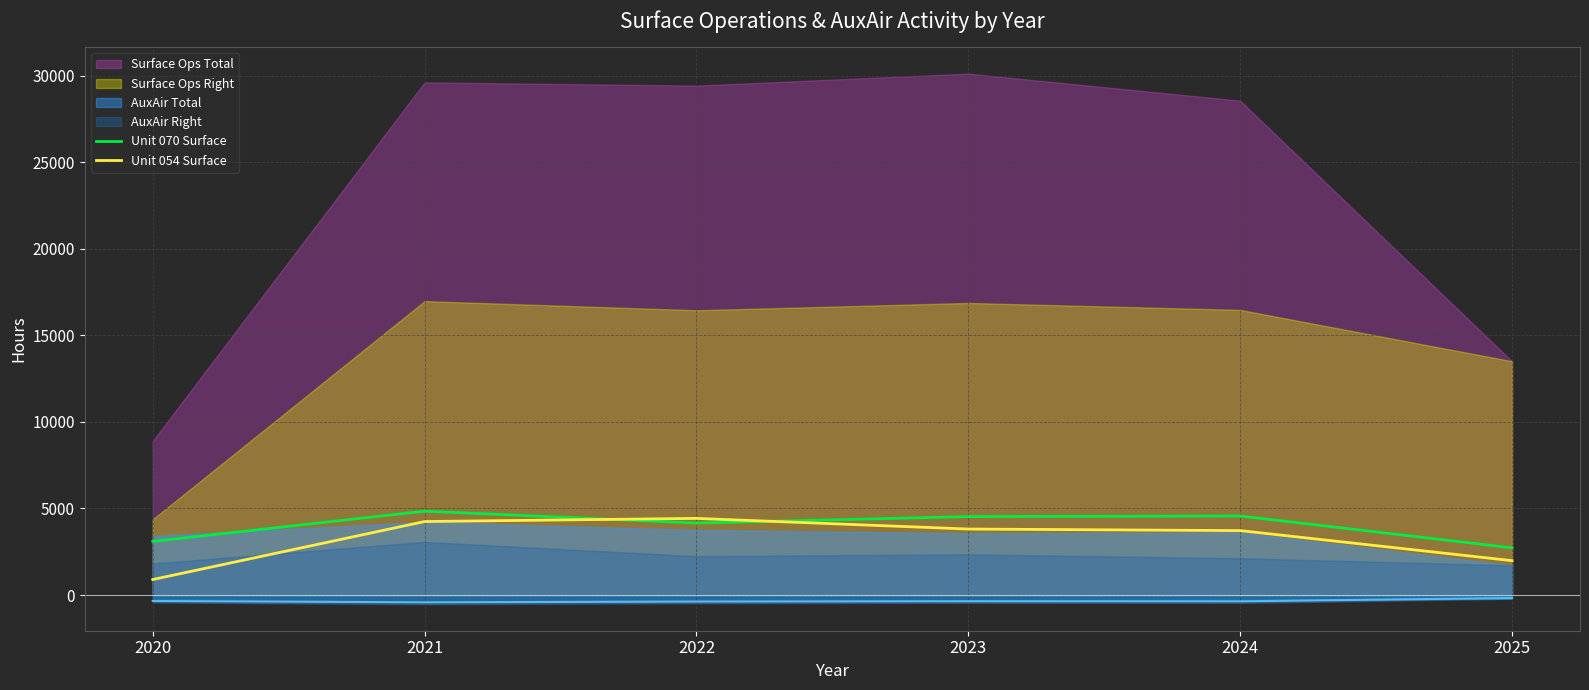

Is it true that Unit 070 Surface equals 1186.7 at 2020?

False